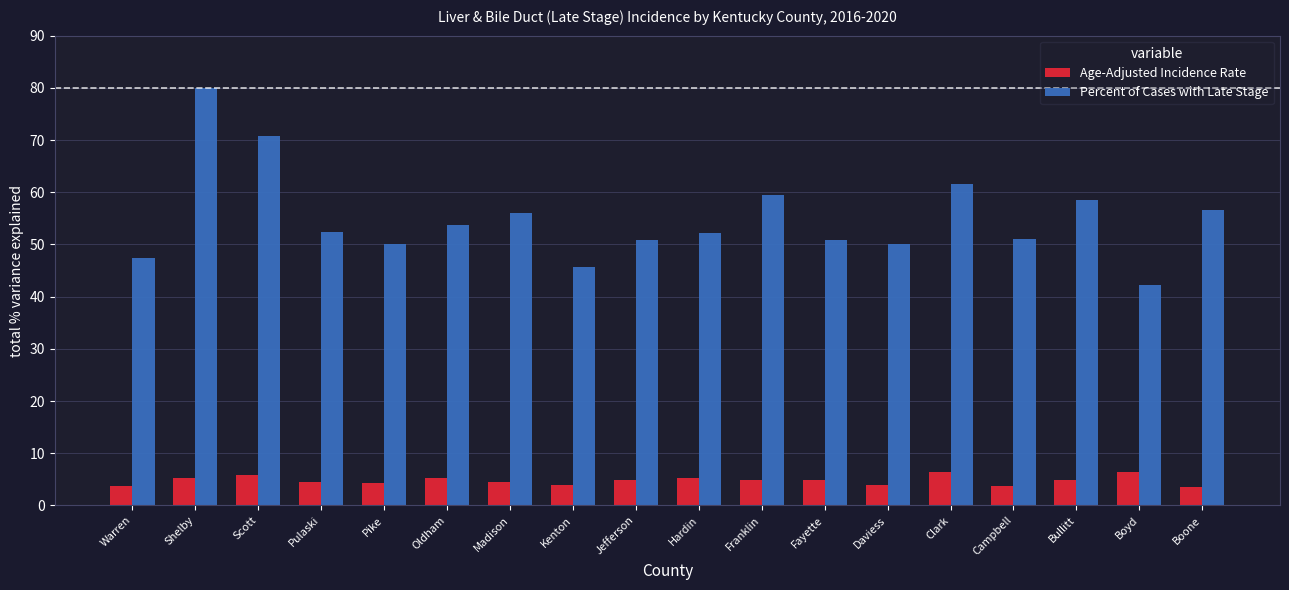

How many bars are there in total?

36